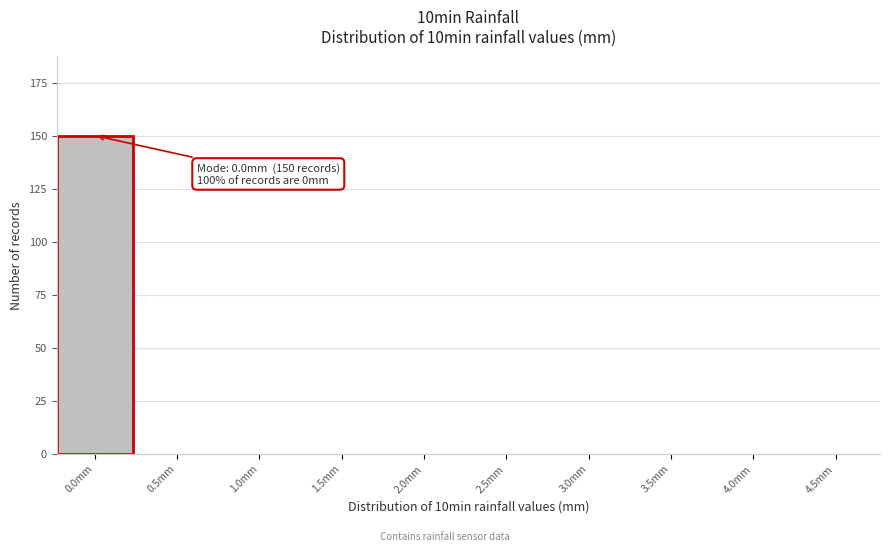

Reading right to left, what are all the values shown in this chart?

4.5mm=0	4.0mm=0	3.5mm=0	3.0mm=0	2.5mm=0	2.0mm=0	1.5mm=0	1.0mm=0	0.5mm=0	0.0mm=150